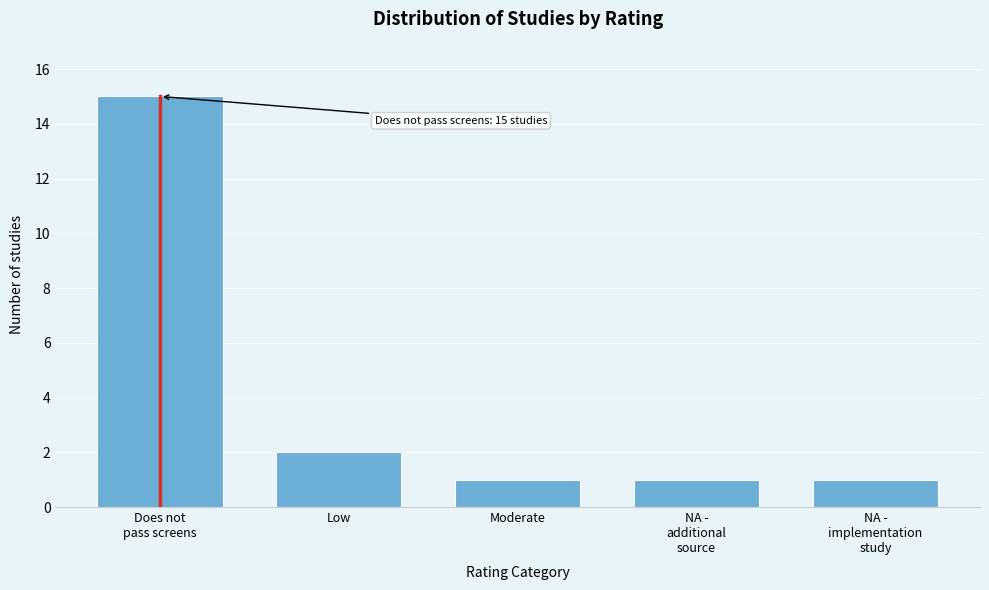

Reading left to right, transcribe all the data shown in this chart.

15	2	1	1	1